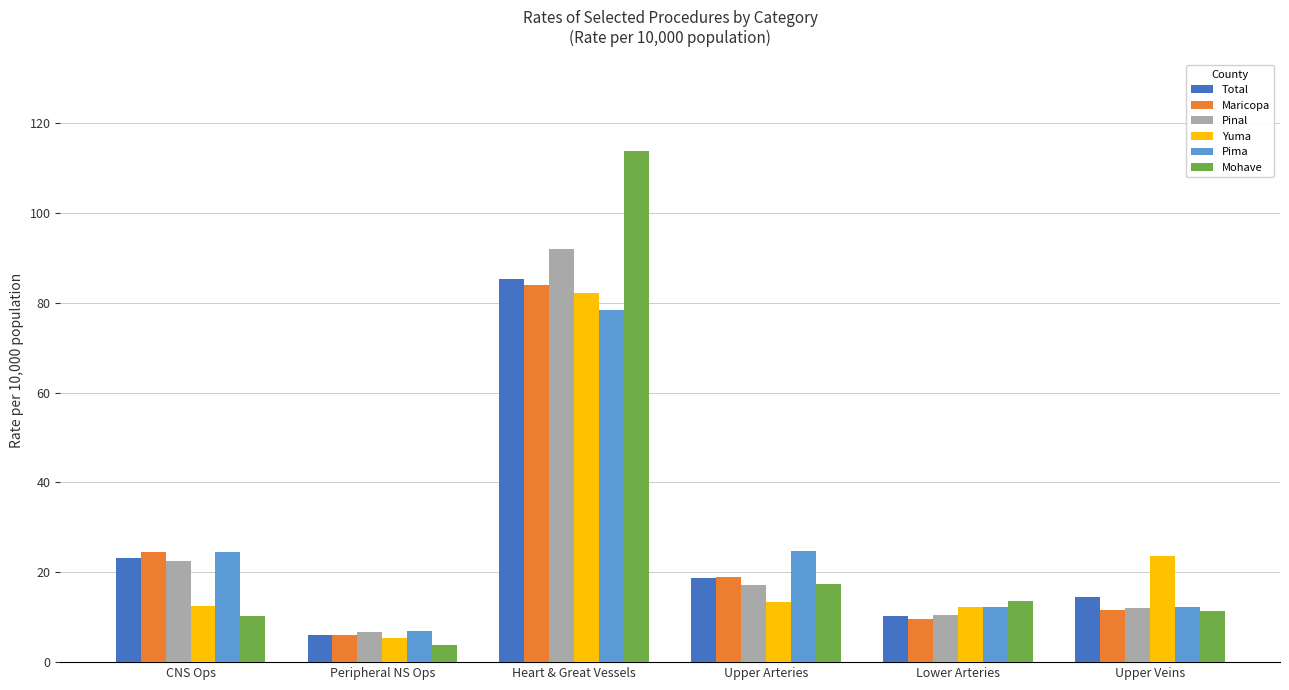

What is the sum of the Mohave values at CNS Ops and Upper Veins?

21.7